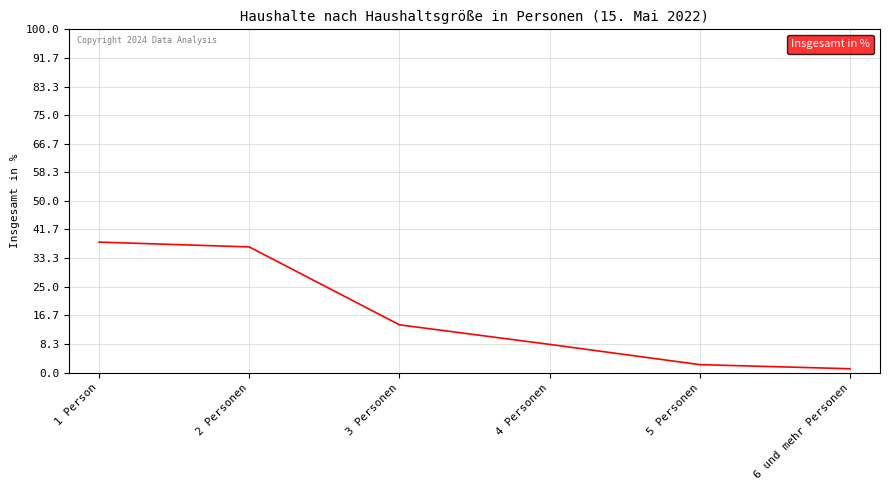

Rank the categories by value from highest to lowest.

1 Person, 2 Personen, 3 Personen, 4 Personen, 5 Personen, 6 und mehr Personen